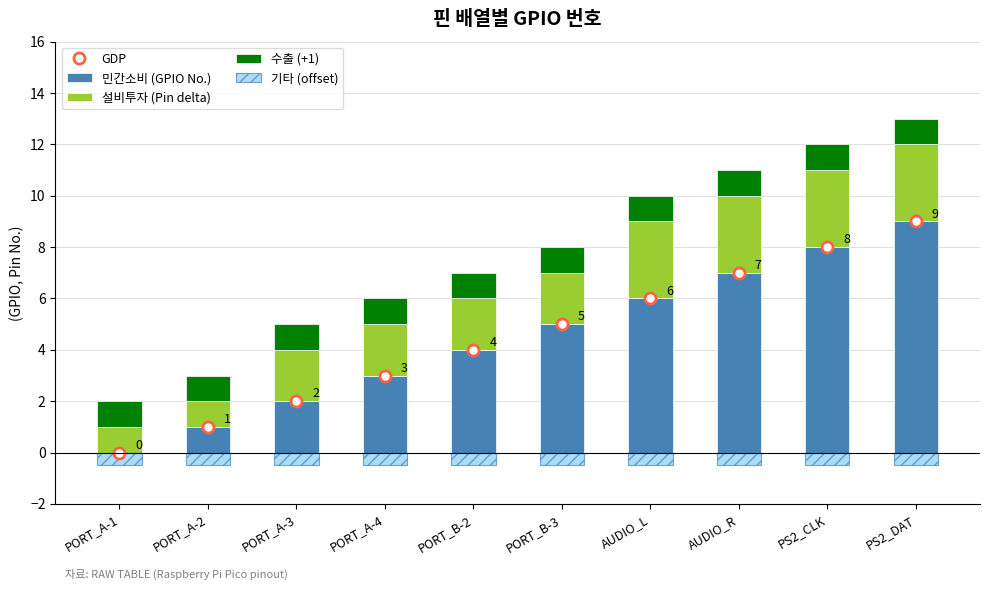

What is the approximate value of 민간소비 (GPIO No.) at AUDIO_R?

7.0